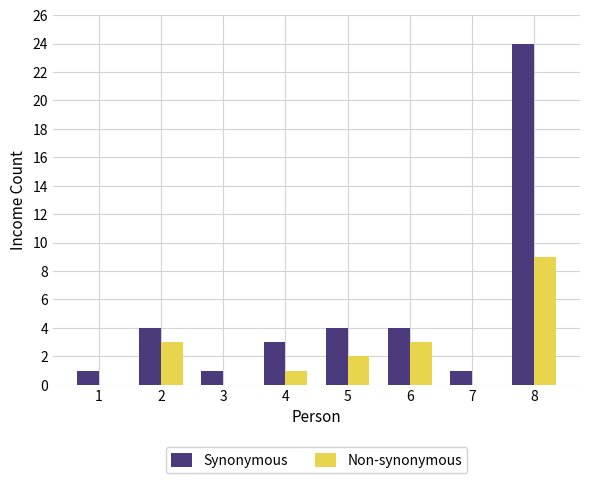

How many groups of bars are there?

8